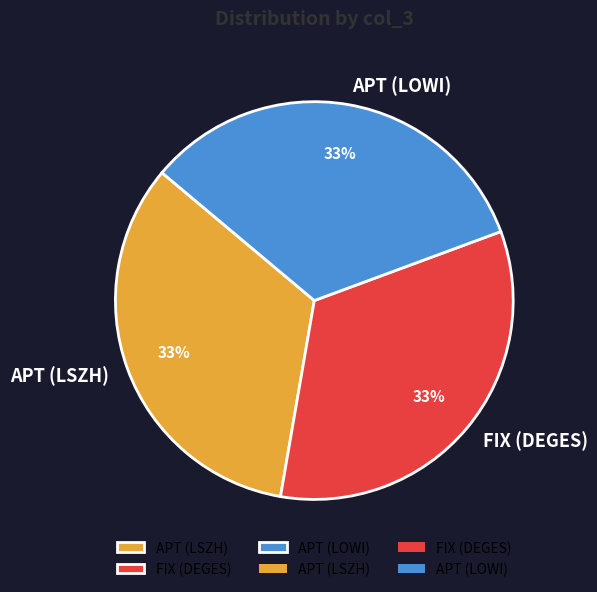

How many segments does this pie chart have?

3